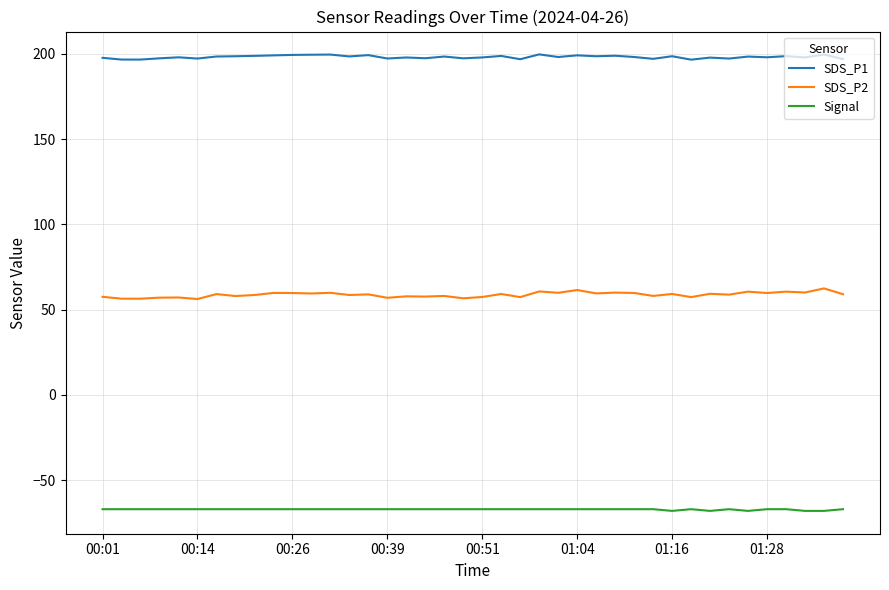

Which series has the largest total across all categories?

SDS_P1